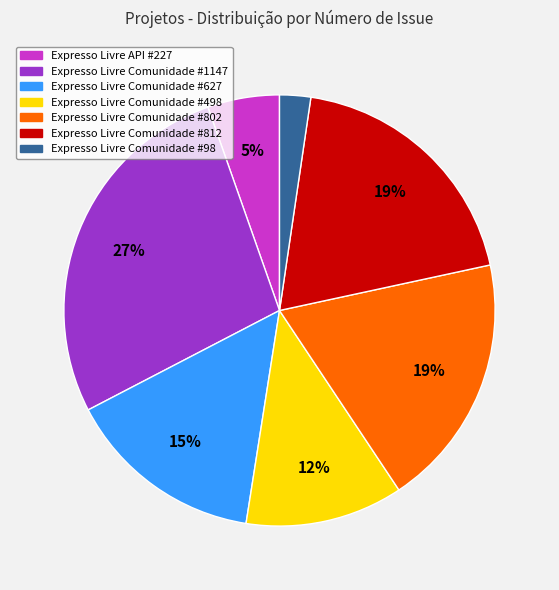

How many segments does this pie chart have?

7